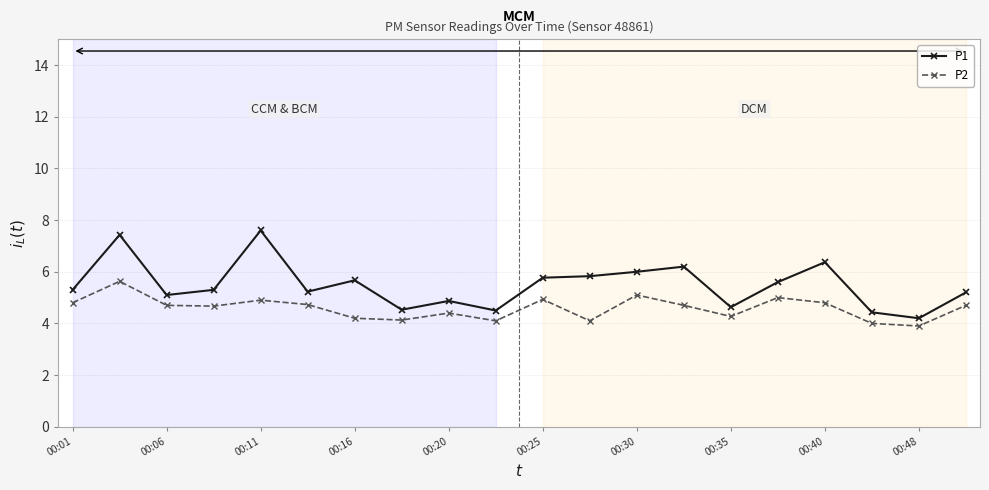

Does the chart have visible grid lines?

Yes